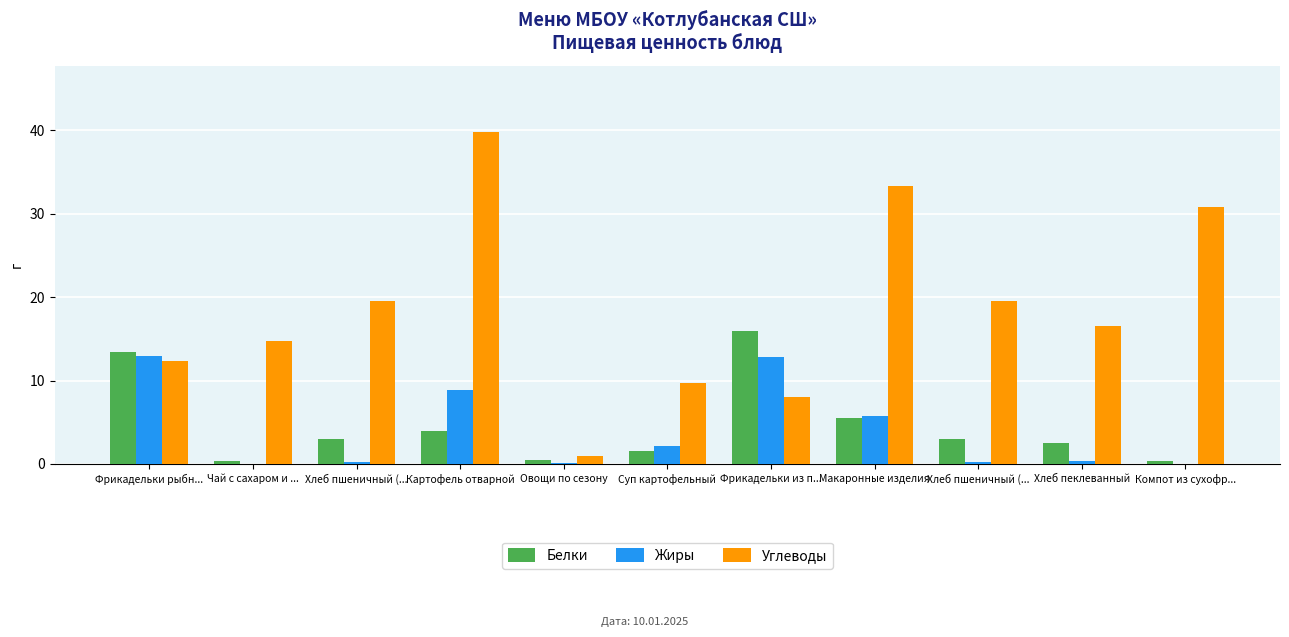

Reading left to right, list all the values displayed in this chart.

Белки: 13.4	0.3	3.0	3.9	0.5	1.5	16.0	5.5	3.0	2.5	0.4
Жиры: 12.9	0.0	0.2	8.9	0.1	2.2	12.8	5.7	0.2	0.4	0.0
Углеводы: 12.3	14.8	19.5	39.8	1.0	9.7	8.0	33.3	19.5	16.5	30.8